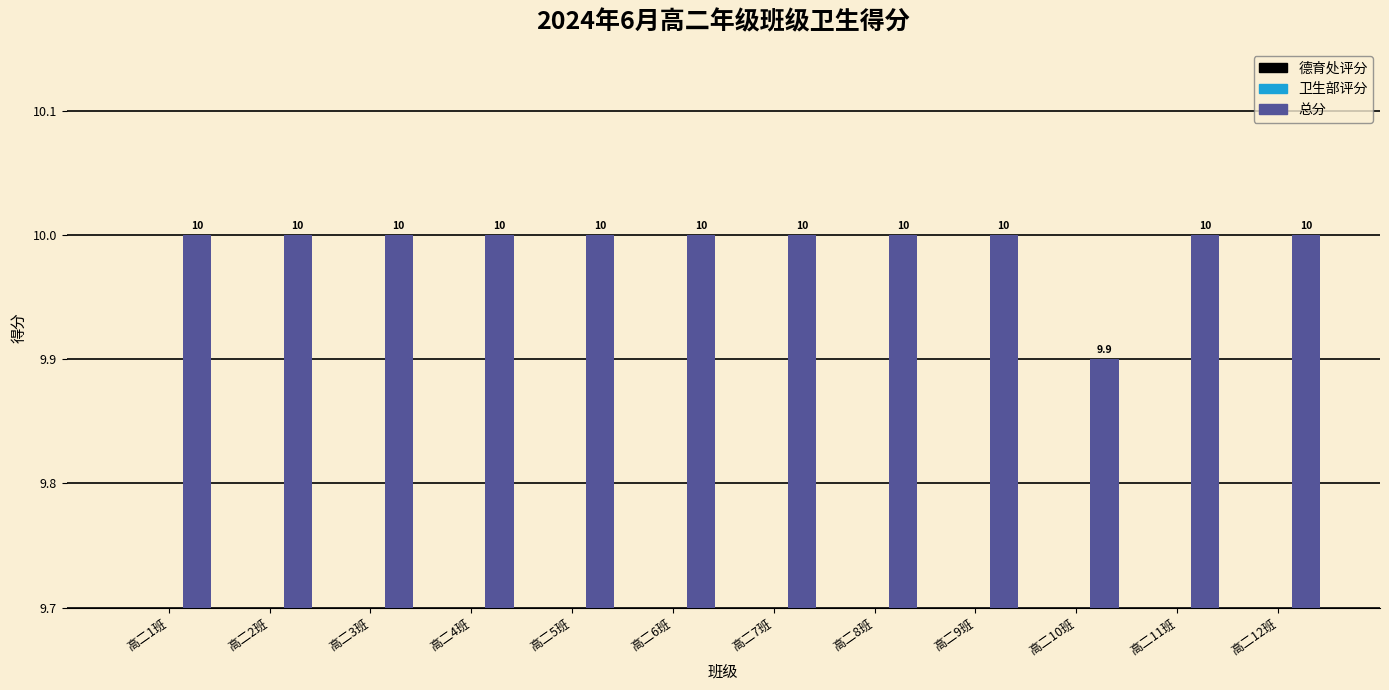

What is the average value of the 总分 series?

10.0